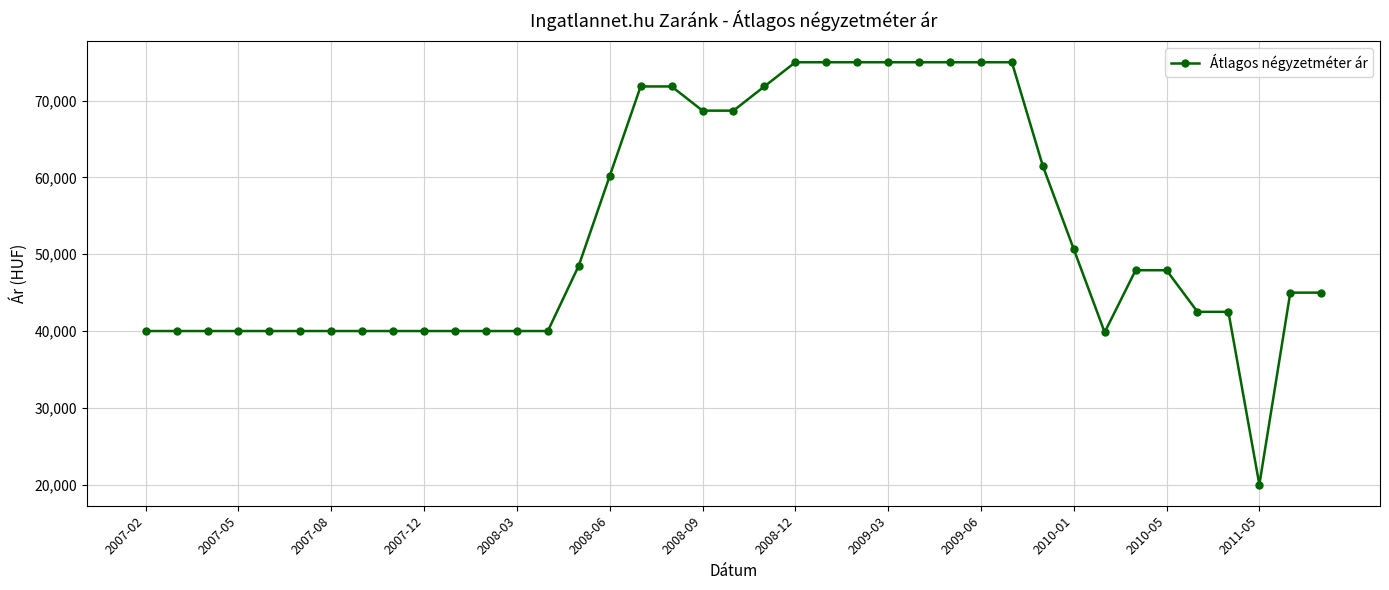

How many series are shown in this chart?

1